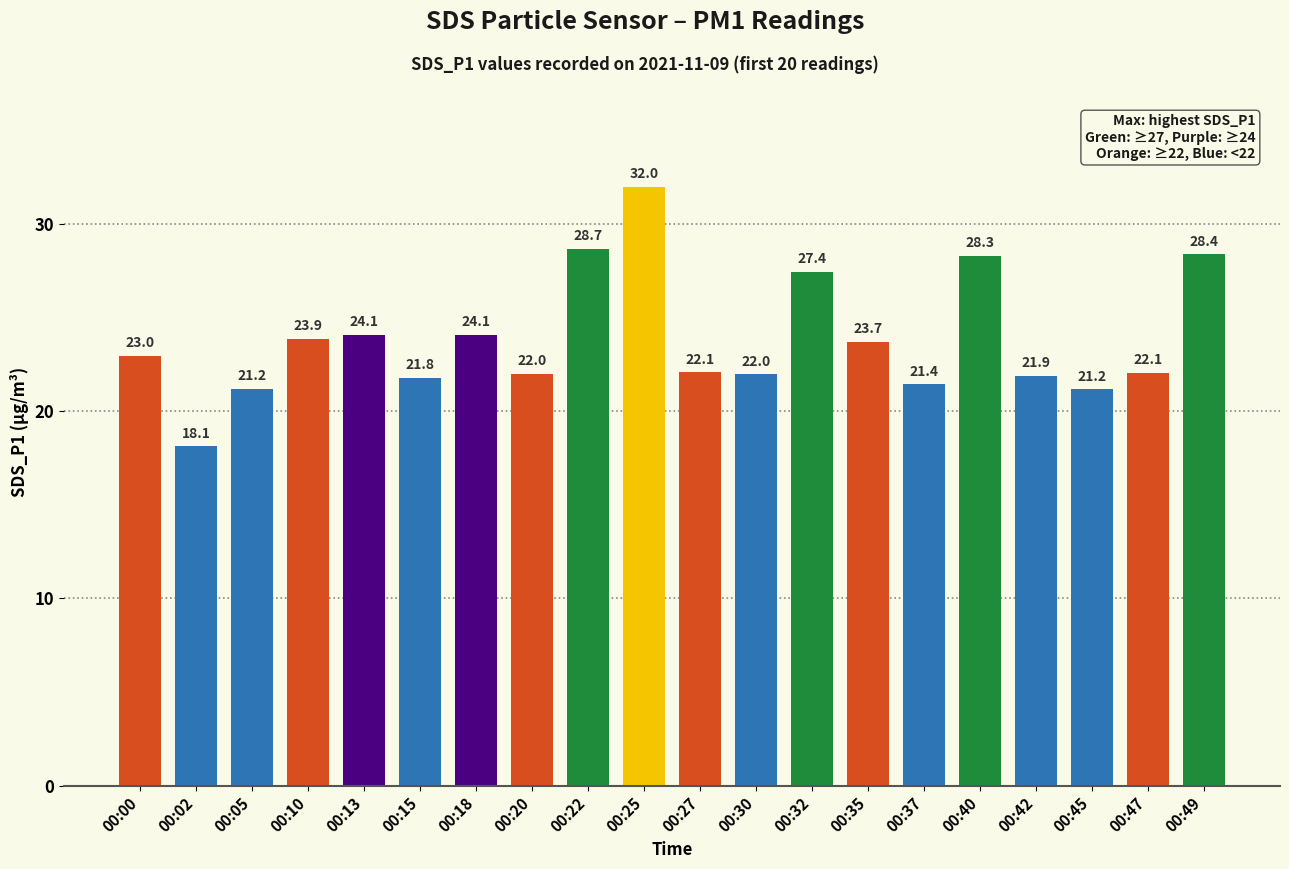

What is the value of the 5th bar from the left?

24.1